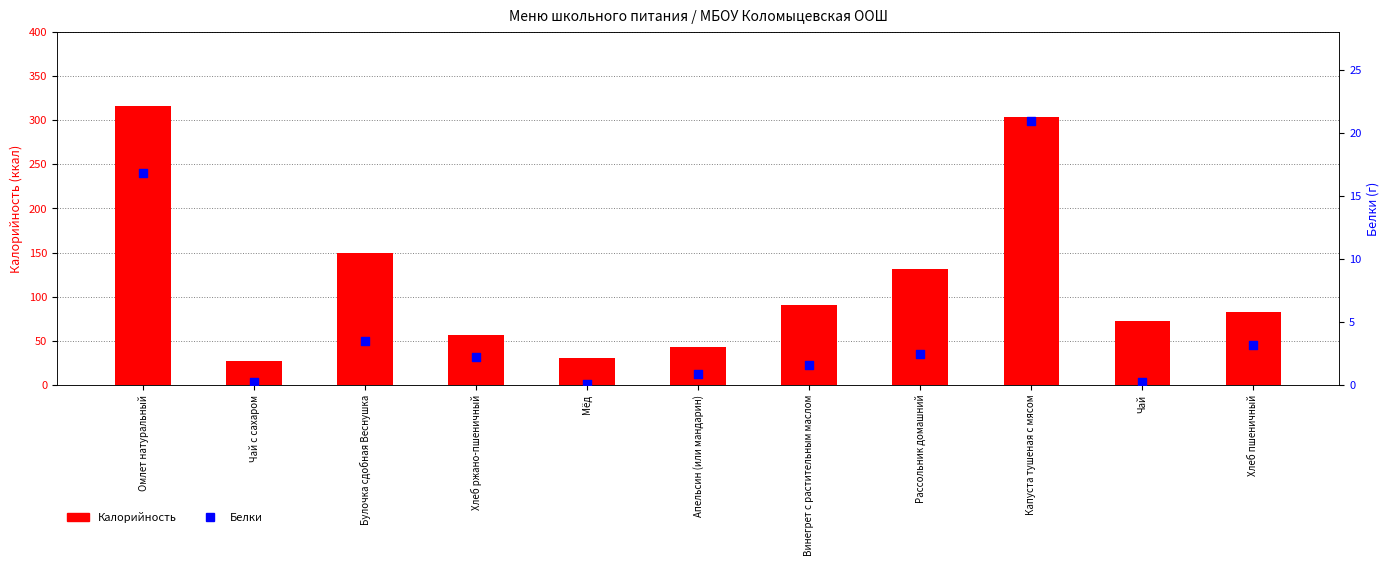

Which series contains the highest Y value?

Калорийность